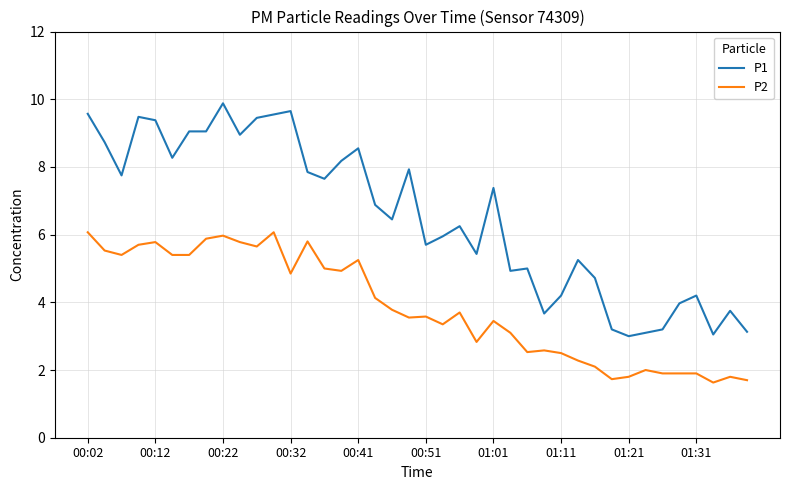

List the series in order of their peak value, highest first.

P1, P2